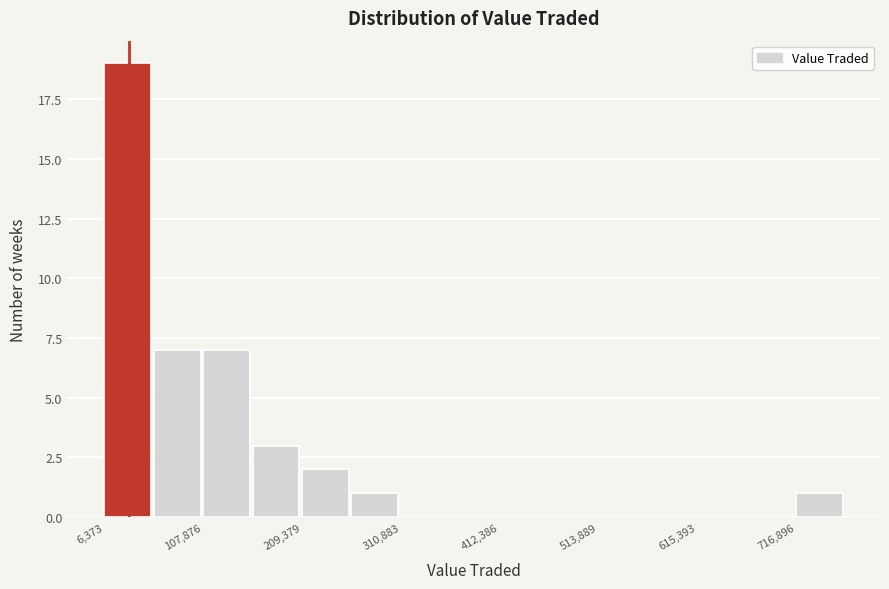

Around what value on the x-axis is the tallest bar? Give the approximate position of its centre, as read against the axis.

40000